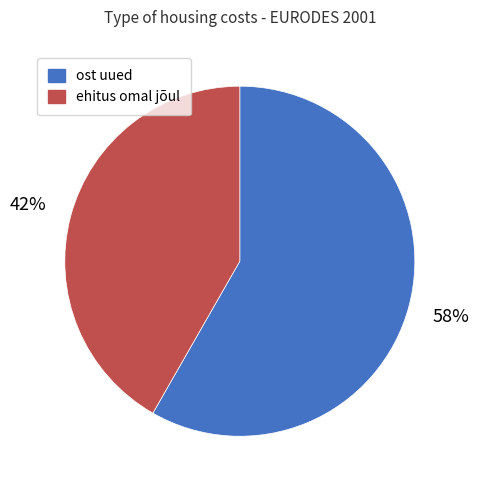

To the nearest percent, what is the combined percentage of ehitus omal jõul and ost uued?

100%